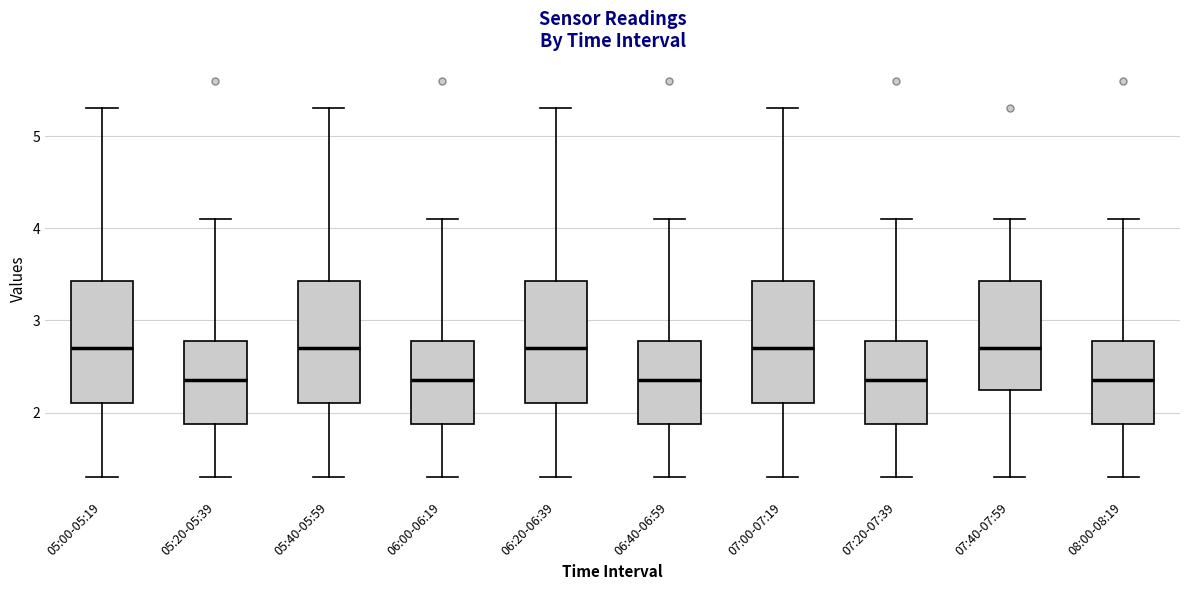

Reading left to right, read every box against the y-axis: the position of its median line, the range the box covers, and the ends of its whiskers. The values are not printed on the chart, so give them approximately, as read against the axis.

05:00-05:19: median 2.7, box 2.1 to 3.4, whiskers 1.3 to 5.3
05:20-05:39: median 2.4, box 1.9 to 2.8, whiskers 1.3 to 4.1
05:40-05:59: median 2.7, box 2.1 to 3.4, whiskers 1.3 to 5.3
06:00-06:19: median 2.4, box 1.9 to 2.8, whiskers 1.3 to 4.1
06:20-06:39: median 2.7, box 2.1 to 3.4, whiskers 1.3 to 5.3
06:40-06:59: median 2.4, box 1.9 to 2.8, whiskers 1.3 to 4.1
07:00-07:19: median 2.7, box 2.1 to 3.4, whiskers 1.3 to 5.3
07:20-07:39: median 2.4, box 1.9 to 2.8, whiskers 1.3 to 4.1
07:40-07:59: median 2.7, box 2.3 to 3.4, whiskers 1.3 to 4.1
08:00-08:19: median 2.4, box 1.9 to 2.8, whiskers 1.3 to 4.1